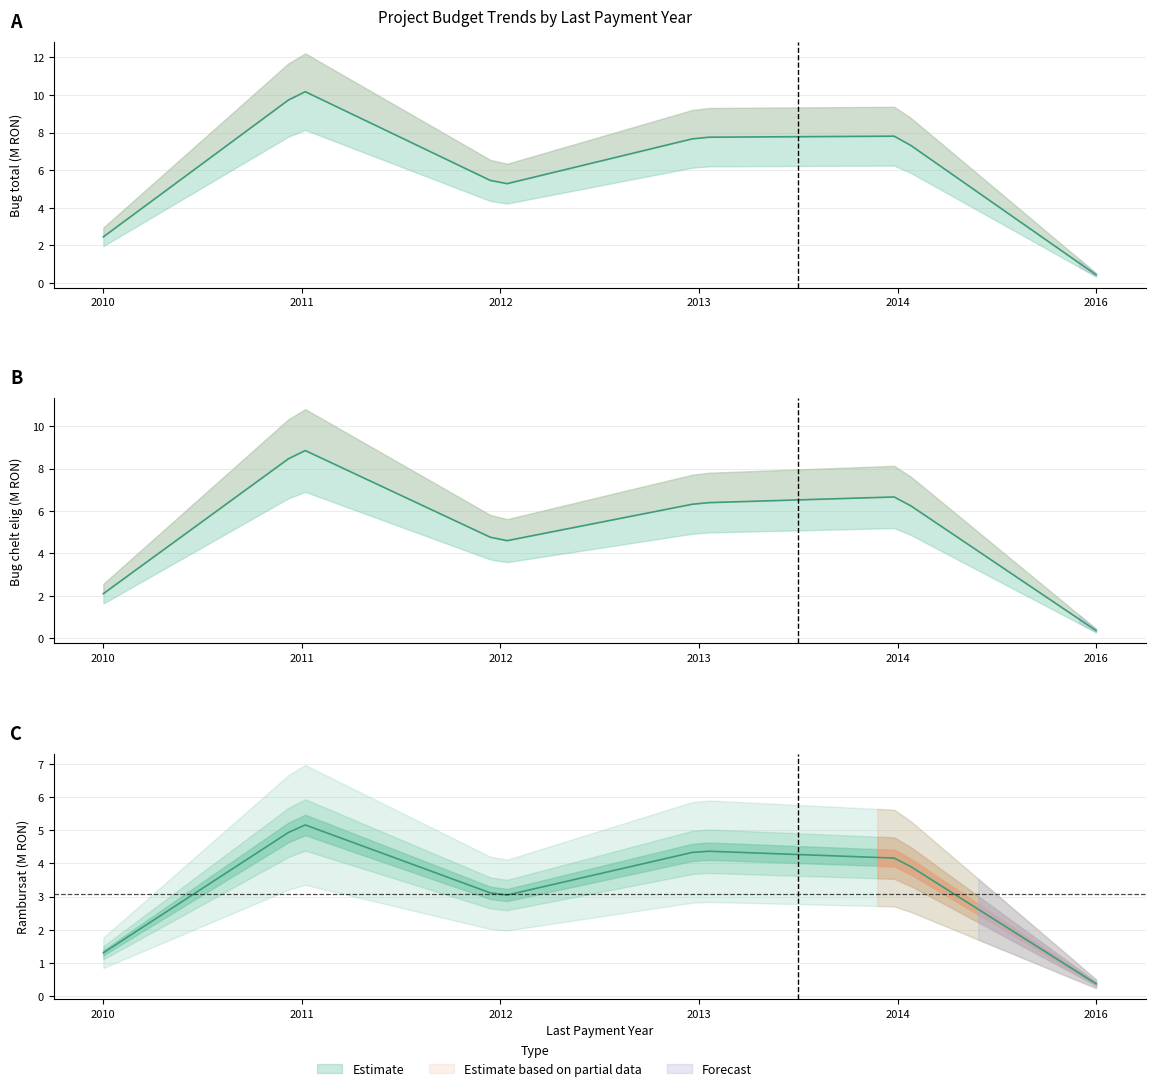

At how many categories does at least one series exceed 4?

7